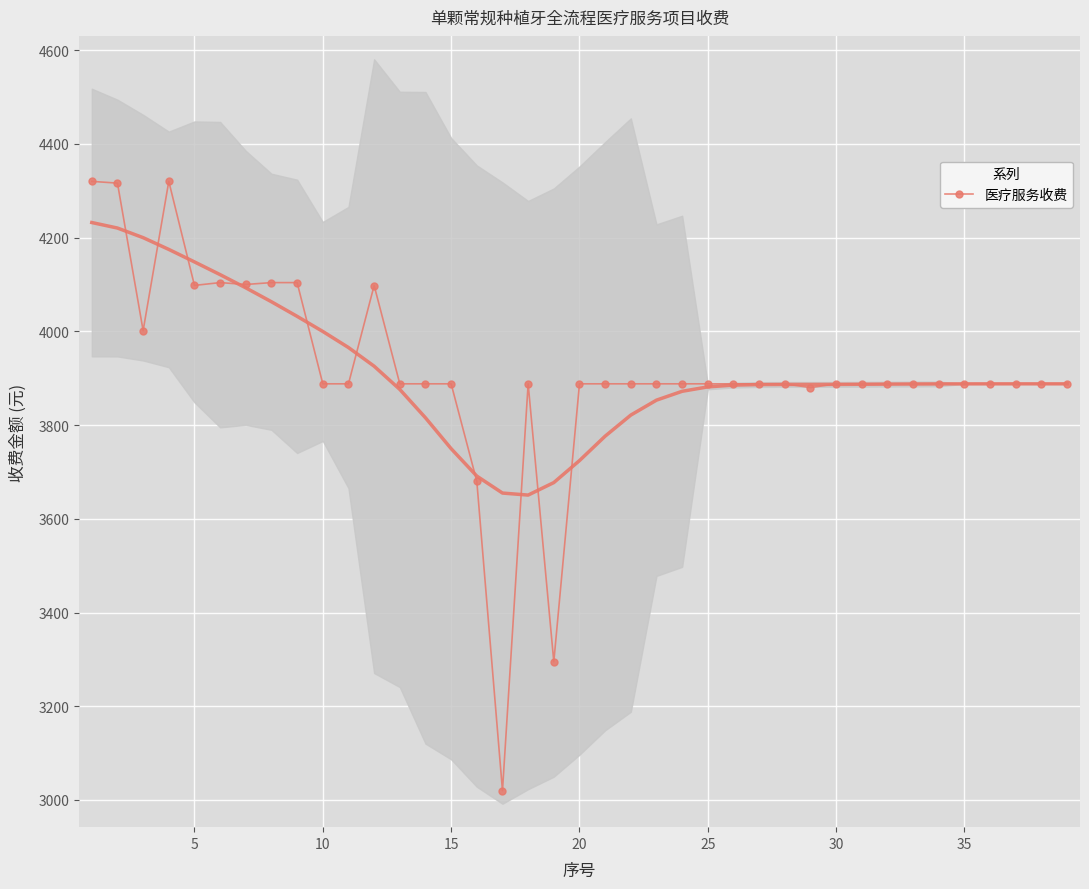

True or false: 医疗服务收费 has more than 1 interior local peaks.

True